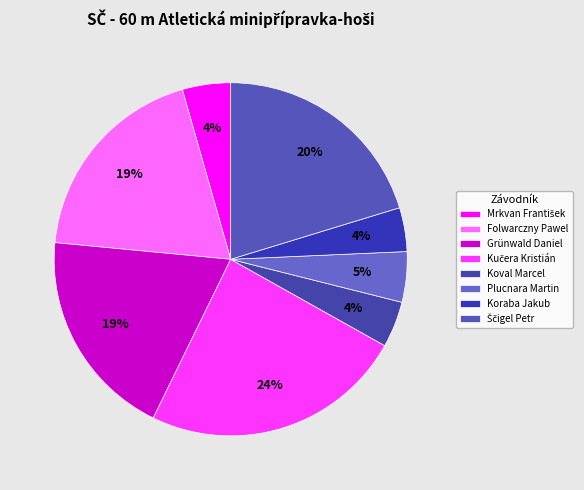

What percentage do Mrkvan František and Grünwald Daniel together represent?

23.7%